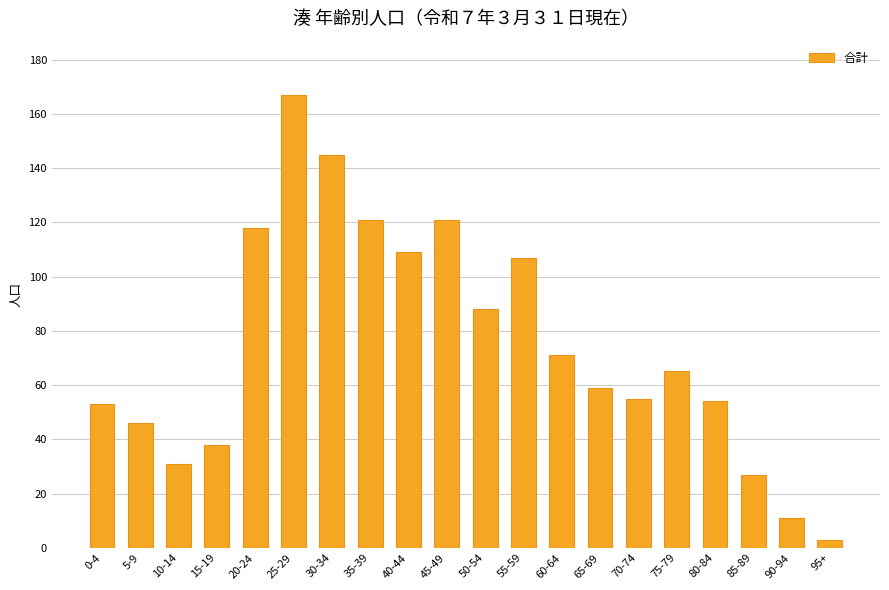

What is the label of the 1st bar from the right?

95+